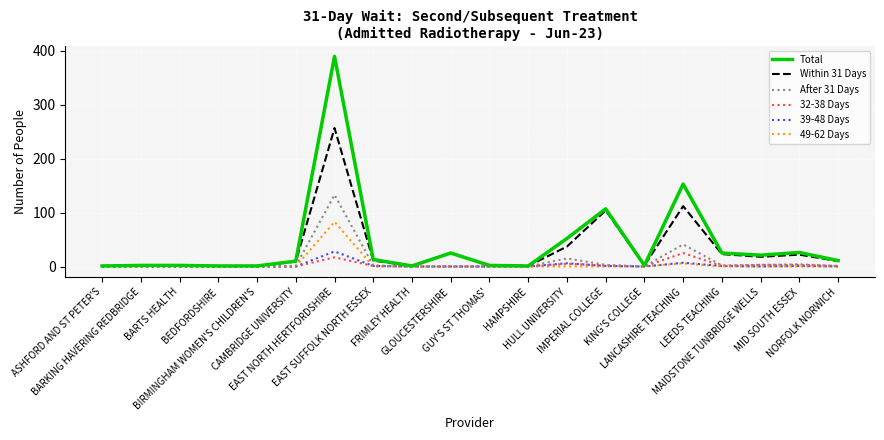

What is the greatest value displayed?

390